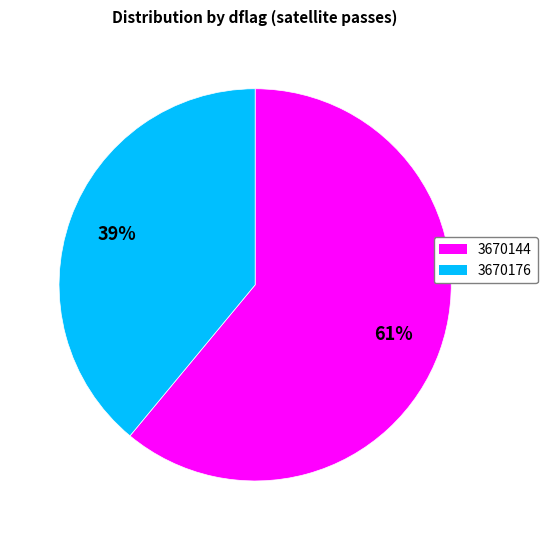

To the nearest percent, what is the average slice percentage?

50%